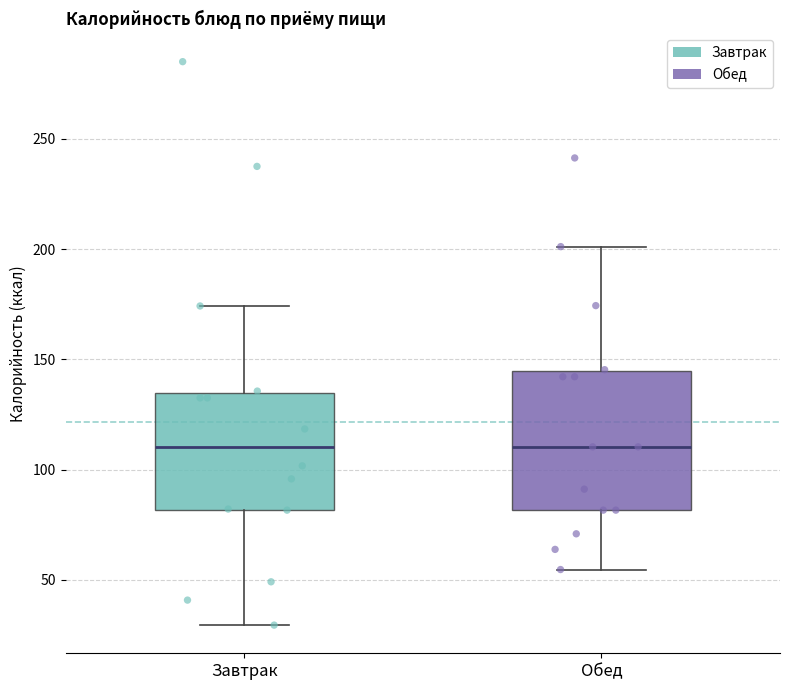

Where does the median line of the box for Обед sit on the y-axis? The values are not printed on the chart, so give them approximately, as read against the axis.

110